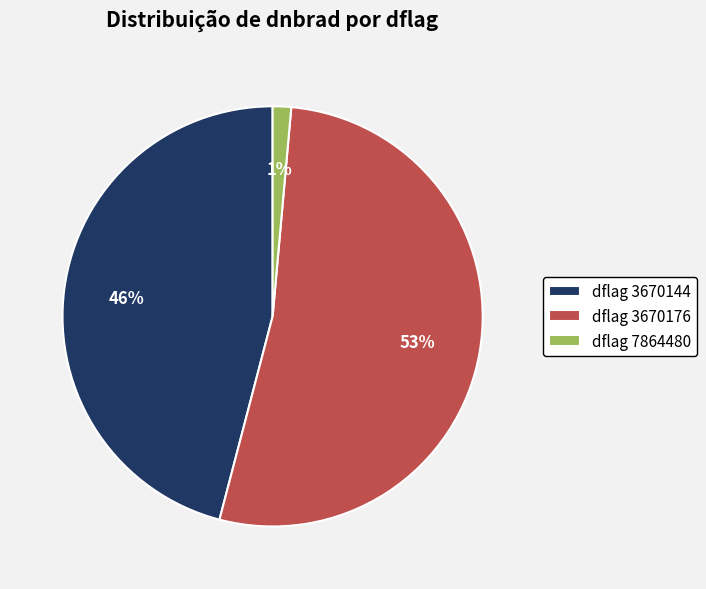

Rank the categories by value from highest to lowest.

dflag 3670176, dflag 3670144, dflag 7864480